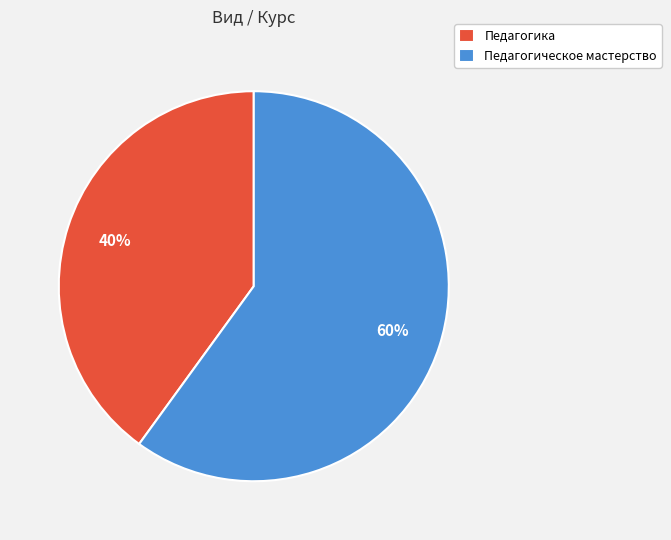

Rank the categories by value from lowest to highest.

Педагогика, Педагогическое мастерство